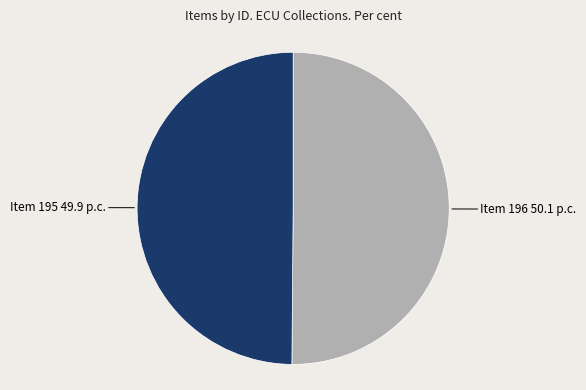

Which slice is the largest?

Item 196